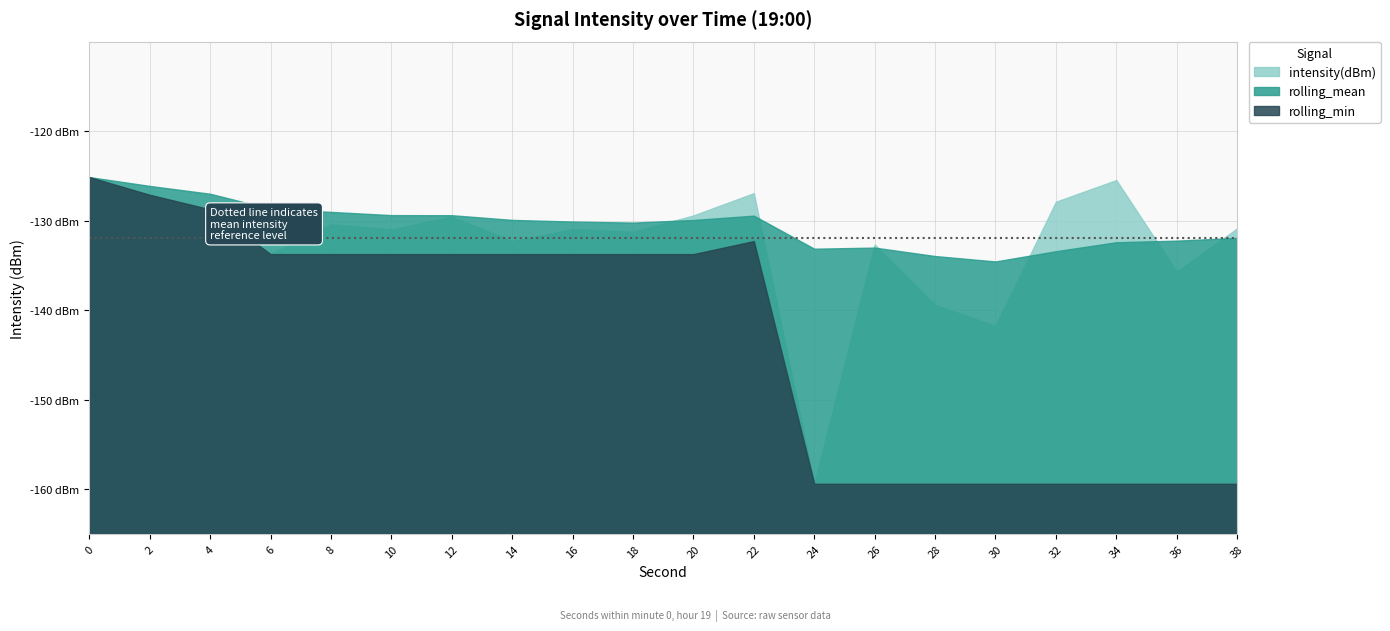

Reading left to right, list all the values displayed in this chart.

intensity(dBm): -125.1	-127.1	-128.7	-133.7	-130.4	-131.0	-129.6	-132.3	-131.0	-131.2	-129.4	-126.9	-159.4	-132.7	-139.4	-141.8	-127.9	-125.5	-135.7	-130.9
rolling_mean: -125.1	-126.1	-127.0	-128.7	-129.0	-129.4	-129.4	-129.9	-130.1	-130.2	-129.9	-129.4	-133.1	-133.0	-134.0	-134.6	-133.4	-132.4	-132.2	-131.9
rolling_min: -125.1	-127.1	-128.7	-133.7	-133.7	-133.7	-133.7	-133.7	-133.7	-133.7	-133.7	-132.3	-159.4	-159.4	-159.4	-159.4	-159.4	-159.4	-159.4	-159.4